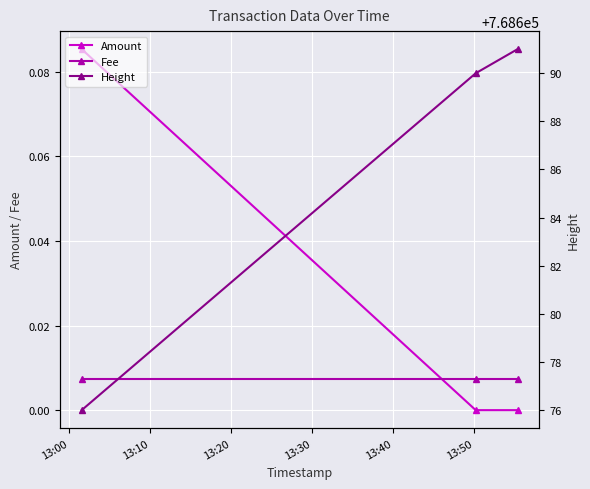

Is the value of Amount at 13:10 greater than the value of Height at 13:10?

No